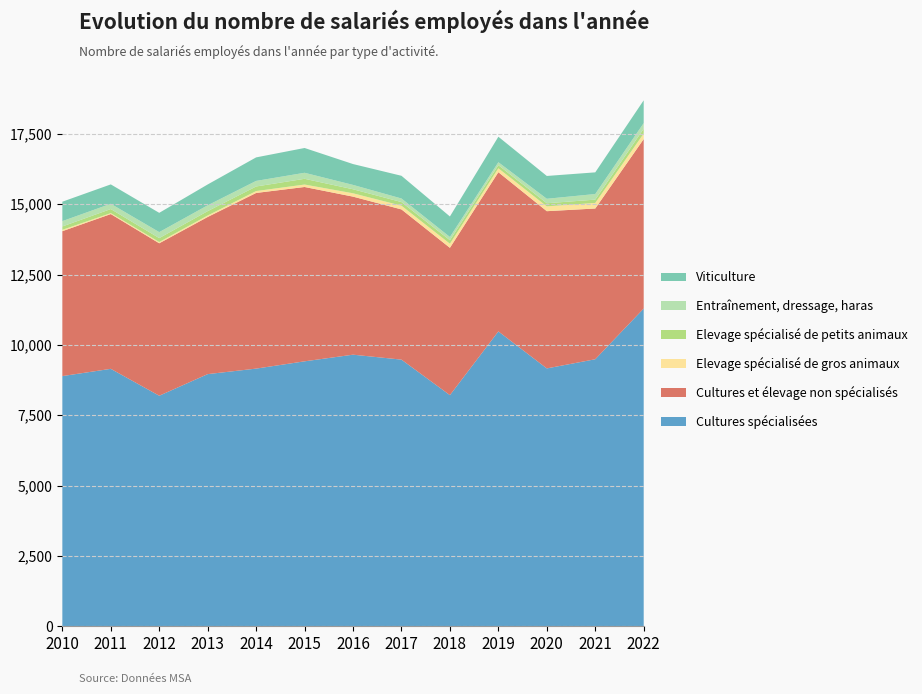

Reading right to left, list all the values displayed in this chart.

Cultures spécialisées: 2022=11293	2021=9491	2020=9165	2019=10480	2018=8215	2017=9477	2016=9653	2015=9417	2014=9158	2013=8962	2012=8194	2011=9150	2010=8892
Cultures et élevage non spécialisés: 2022=6023	2021=5357	2020=5588	2019=5659	2018=5236	2017=5339	2016=5617	2015=6196	2014=6243	2013=5585	2012=5418	2011=5501	2010=5150
Elevage spécialisé de gros animaux: 2022=197	2021=198	2020=171	2019=139	2018=145	2017=132	2016=119	2015=87	2014=67	2013=53	2012=45	2011=34	2010=48
Elevage spécialisé de petits animaux: 2022=171	2021=118	2020=111	2019=111	2018=125	2017=129	2016=143	2015=204	2014=163	2013=155	2012=140	2011=144	2010=120
Entraînement, dressage, haras: 2022=200	2021=199	2020=159	2019=104	2018=115	2017=127	2016=155	2015=214	2014=198	2013=207	2012=212	2011=187	2010=190
Viticulture: 2022=810	2021=770	2020=811	2019=906	2018=729	2017=807	2016=741	2015=881	2014=836	2013=741	2012=685	2011=689	2010=690